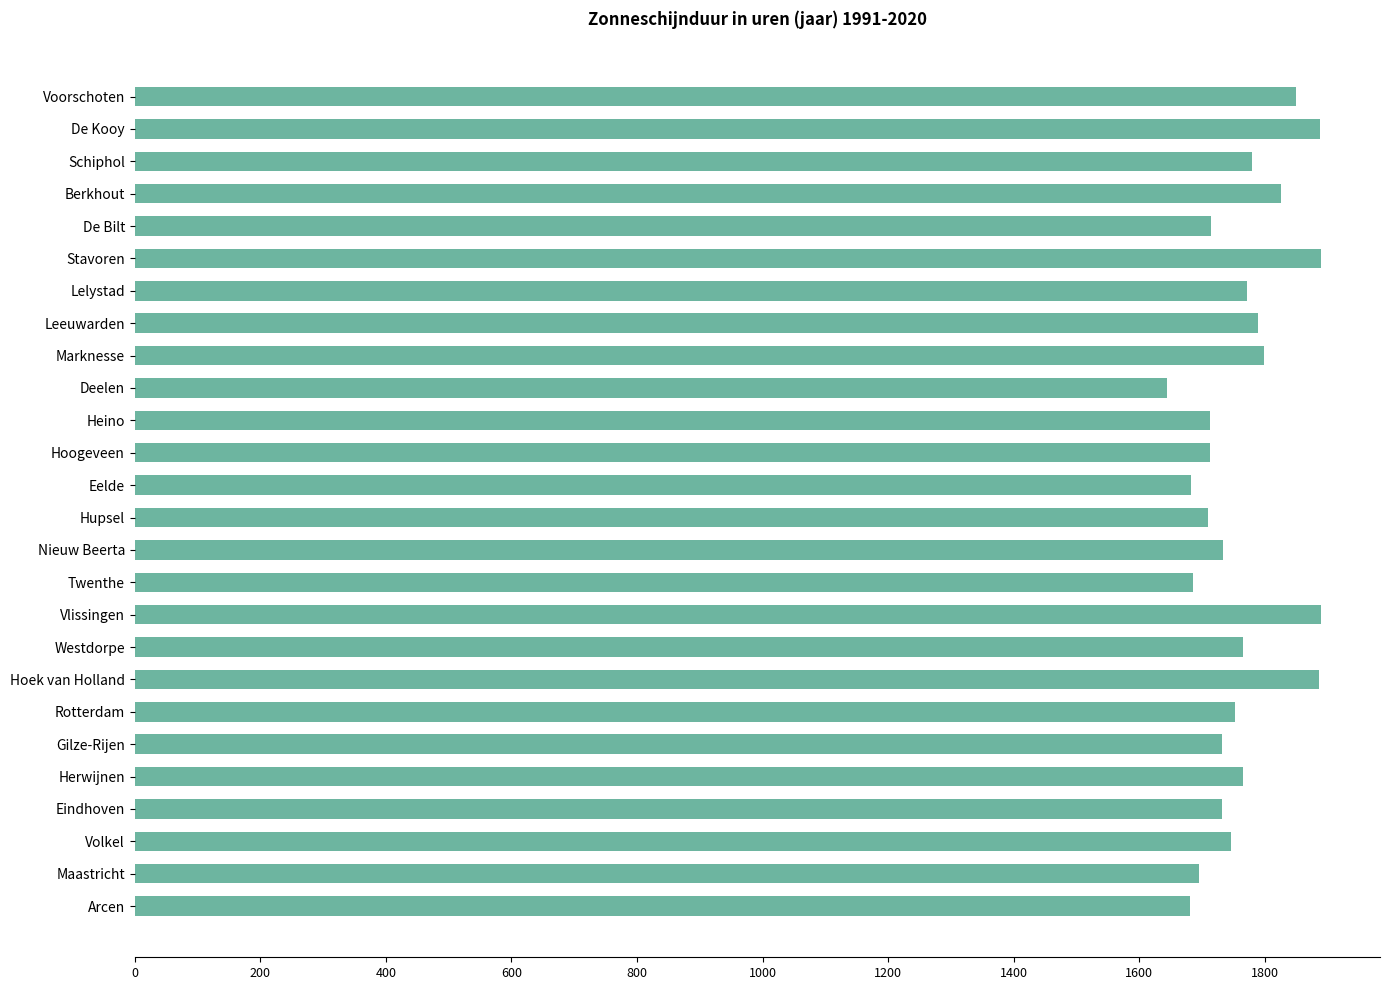

Does the chart contain any negative values?

No